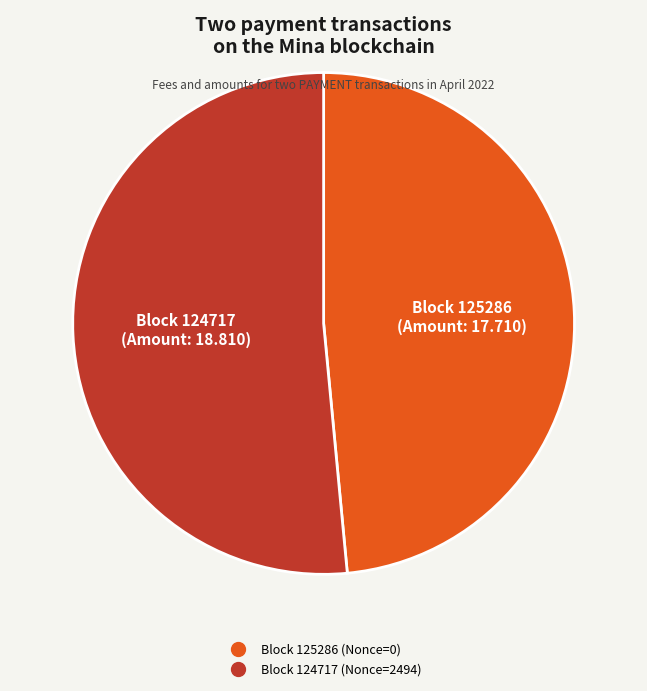

Is there any slice that represents more than half of the pie?

Yes